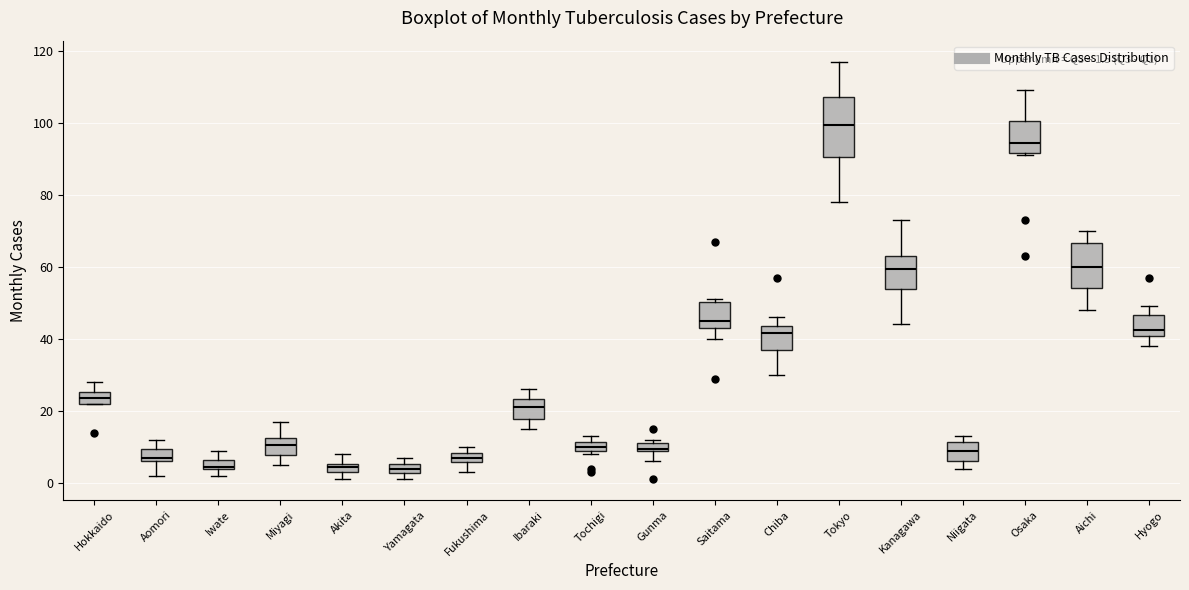

Which box is the tallest, from its lower edge to its upper edge?

Tokyo